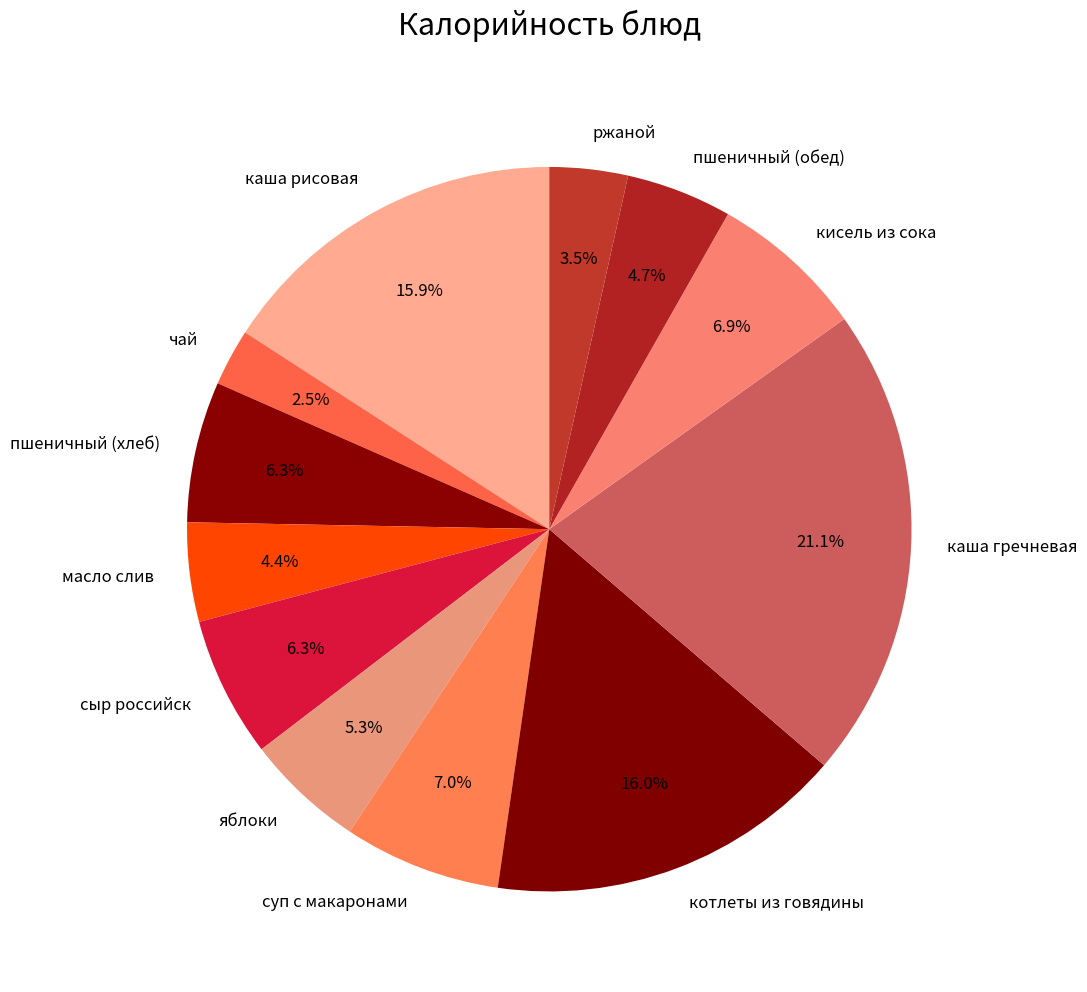

What percentage do суп с макаронами and котлеты из говядины together represent?

23.0%